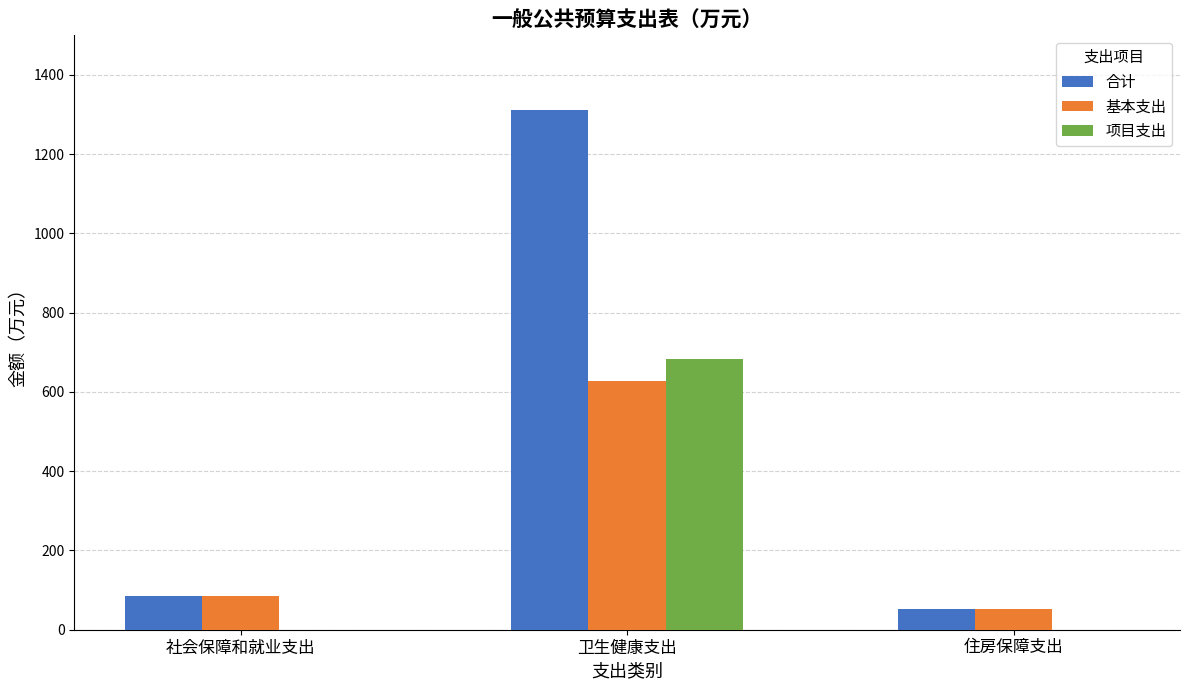

What are all the series names shown in the legend?

合计, 基本支出, 项目支出